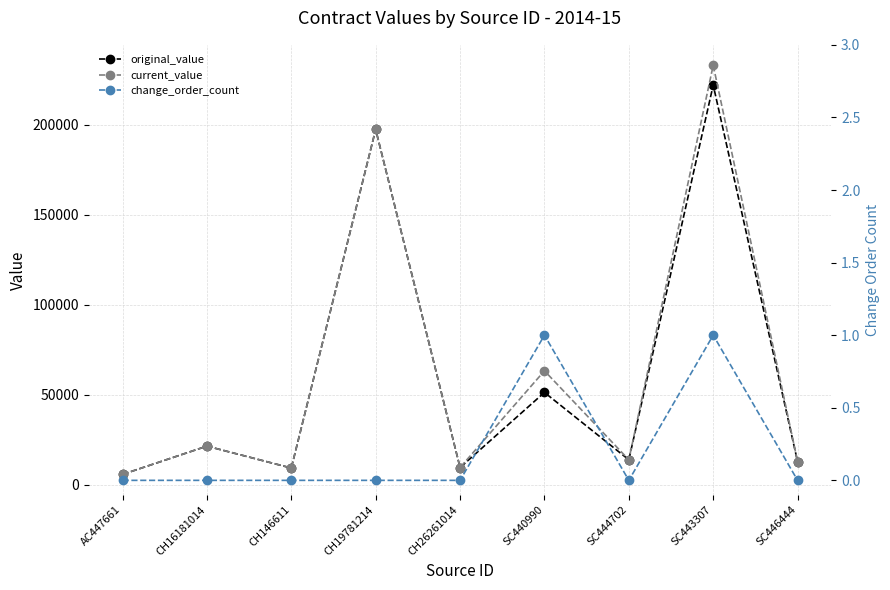

Between CH146611 and SC443307, which series saw the biggest shift?

current_value